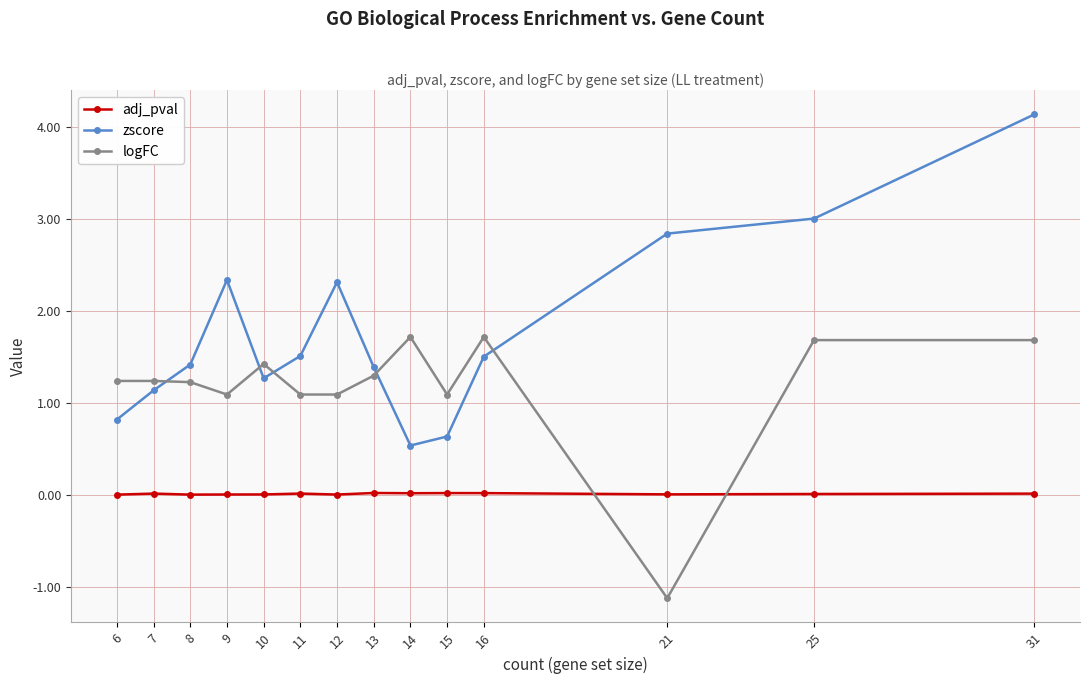

Read the zscore value at 14.

0.5